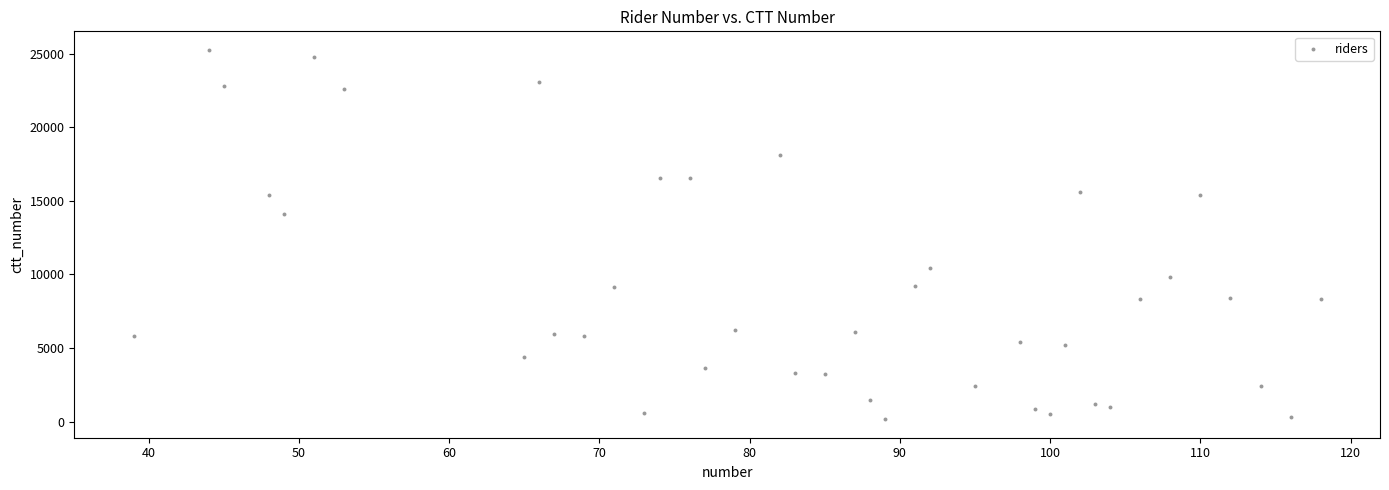

What is the range of X values (max minus min)?

79